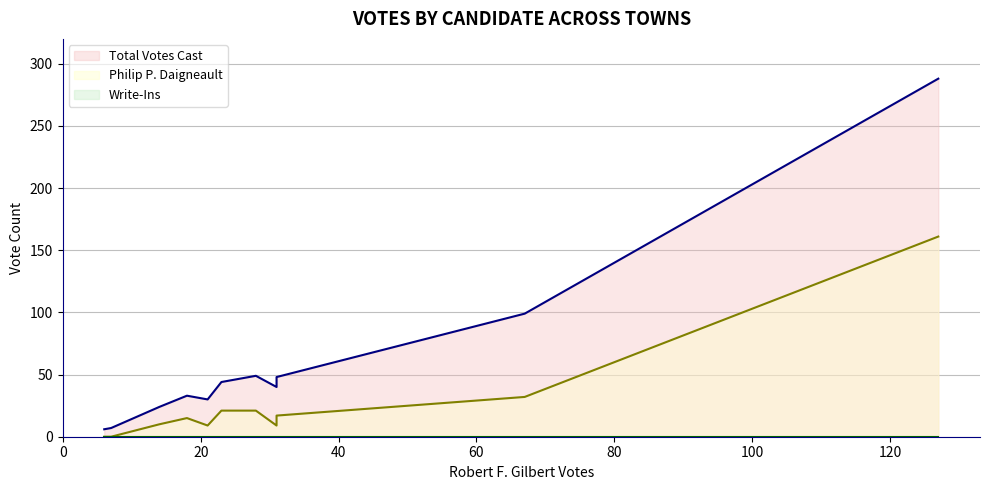

What are all the series names shown in the legend?

Total Votes Cast, Philip P. Daigneault, Write-Ins